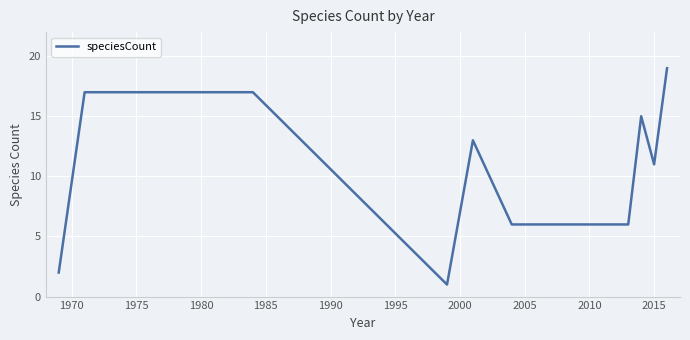

Reading right to left, extract all data points from this chart.

19	11	15	6	6	13	1	17	17	2